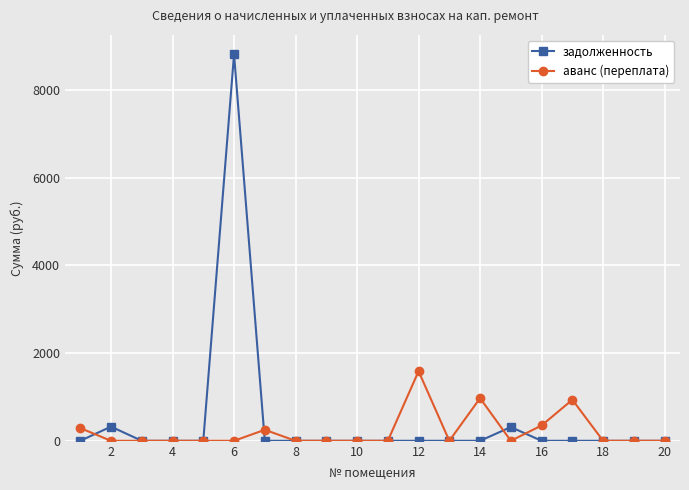

List the series in order of their peak value, lowest first.

аванс (переплата), задолженность